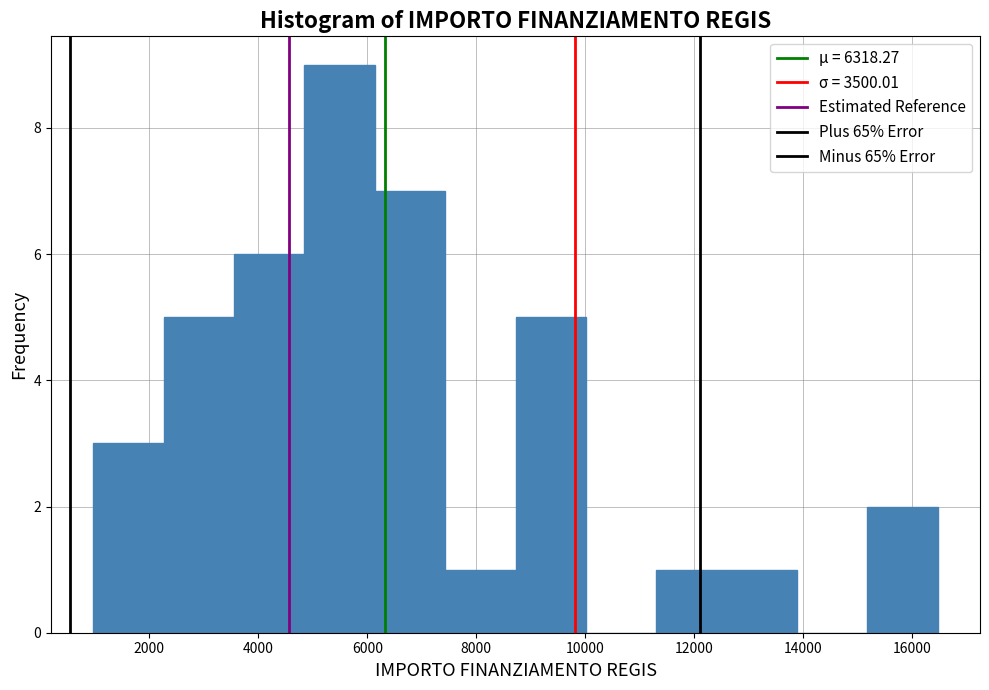

Which range on the x-axis has the tallest bar?

4800 to 6200